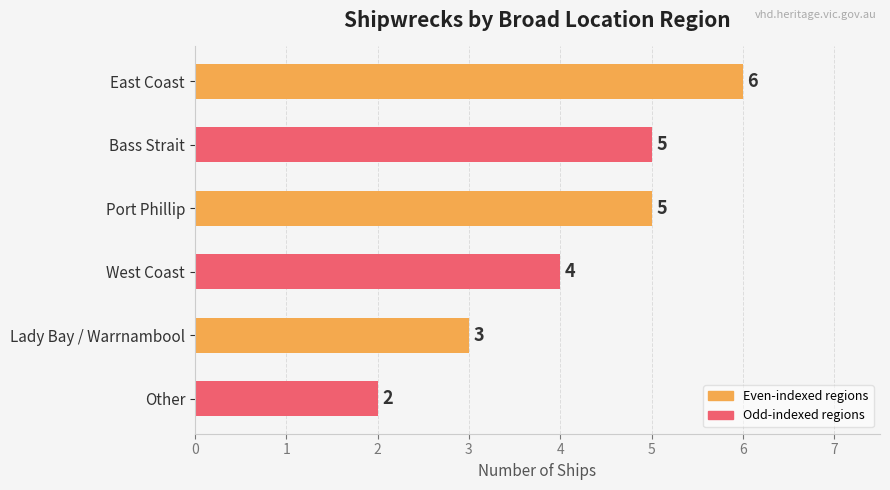

What is the label of the 2nd bar from the bottom?

Lady Bay / Warrnambool